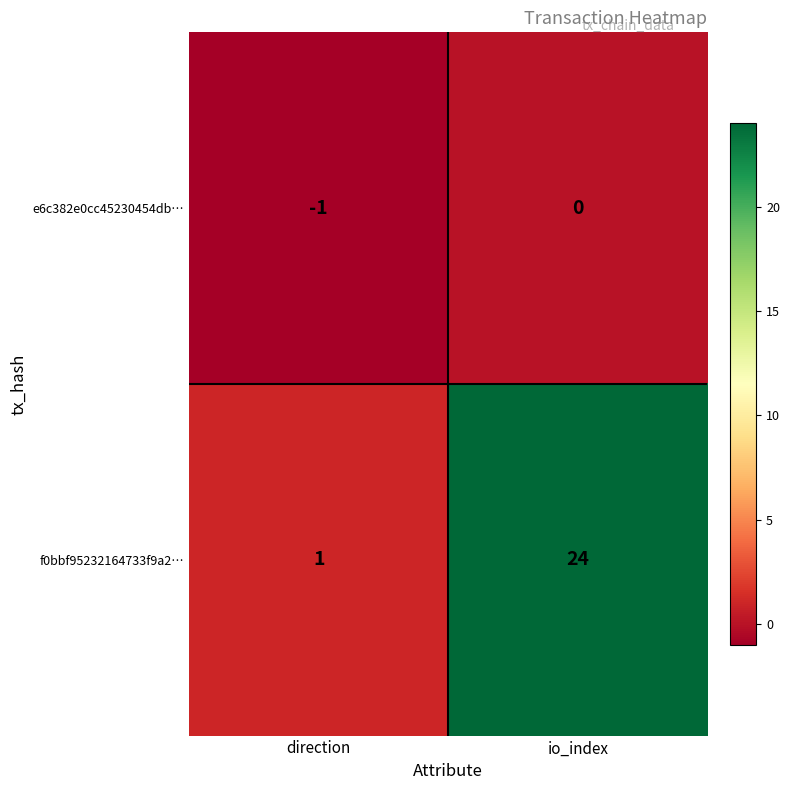

The f0bbf95232164733f9a2… series shows 2 at direction. True or false?

False